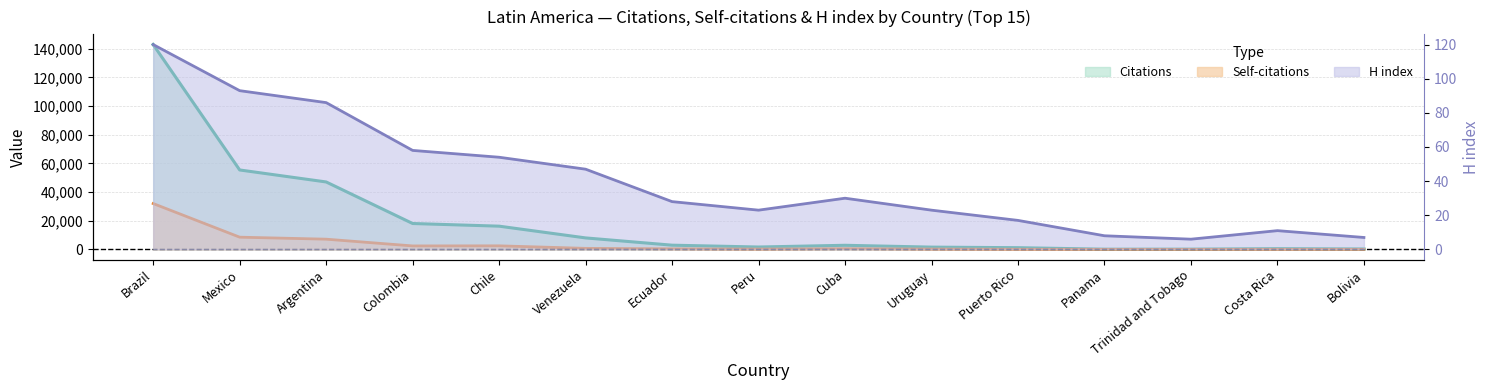

Reading right to left, extract all data points from this chart.

Citations: 310	508	197	170	1209	1606	2884	1678	2955	8023	16213	18068	47035	55396	142815
Self-citations: 13	31	13	17	73	235	532	227	434	746	2501	2439	7144	8538	31983
H index: 7	11	6	8	17	23	30	23	28	47	54	58	86	93	120